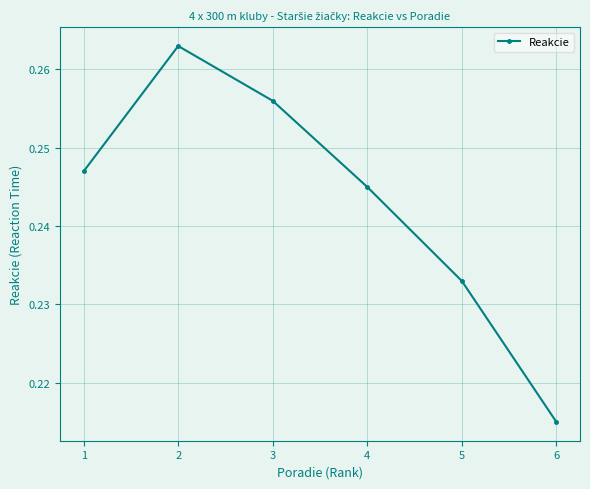

At which category does the chart reach its minimum across all series?

6